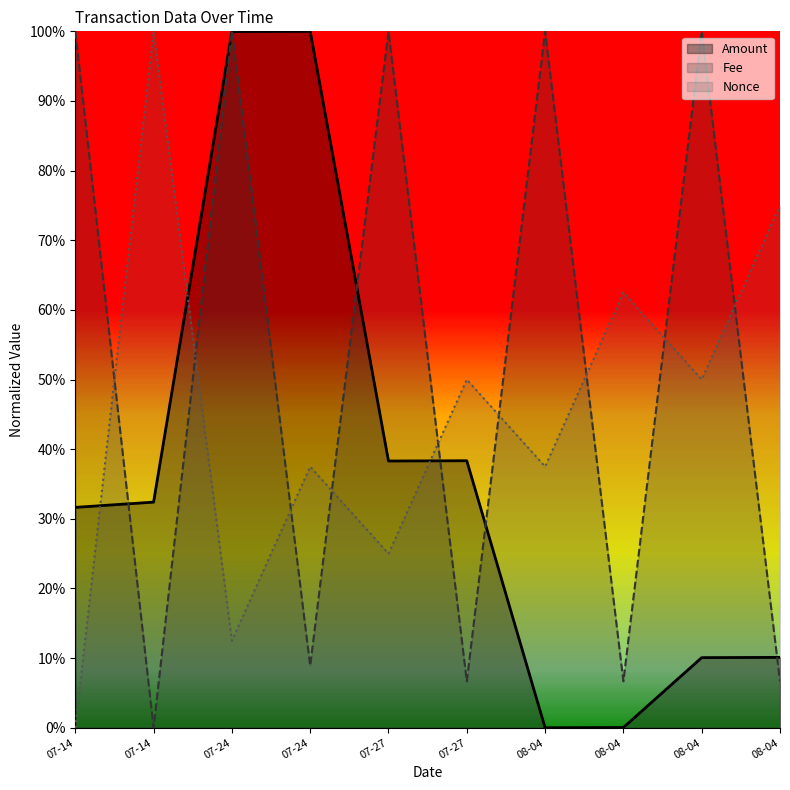

Between 07-14 and 07-27, which is larger?

07-27